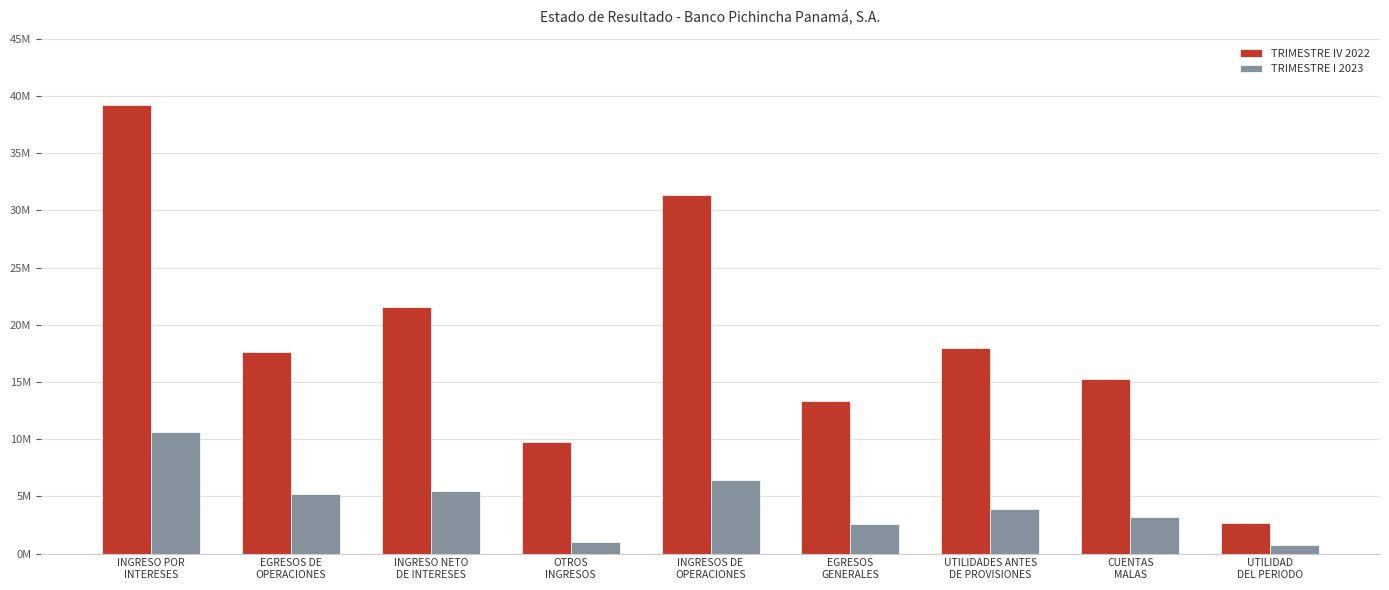

Which has a higher value, EGRESOS DE
OPERACIONES or OTROS
INGRESOS?

EGRESOS DE
OPERACIONES